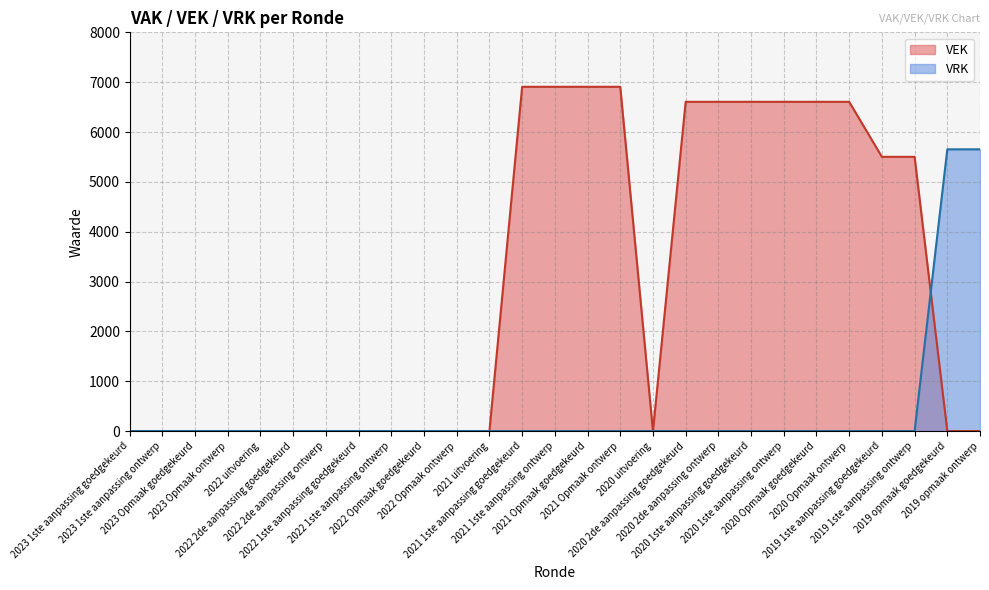

Is the value of VEK at 2023 Opmaak goedgekeurd greater than the value of VRK at 2020 Opmaak ontwerp?

No